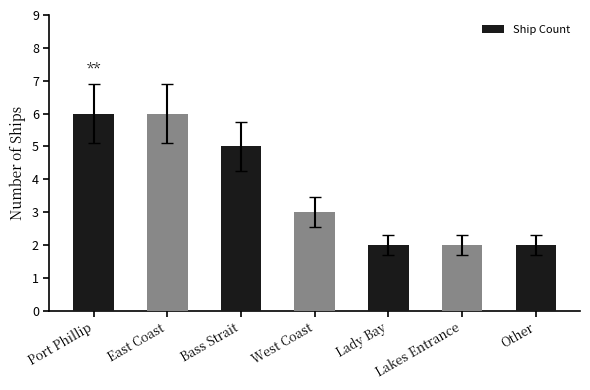

What is the maximum value shown in the chart?

6